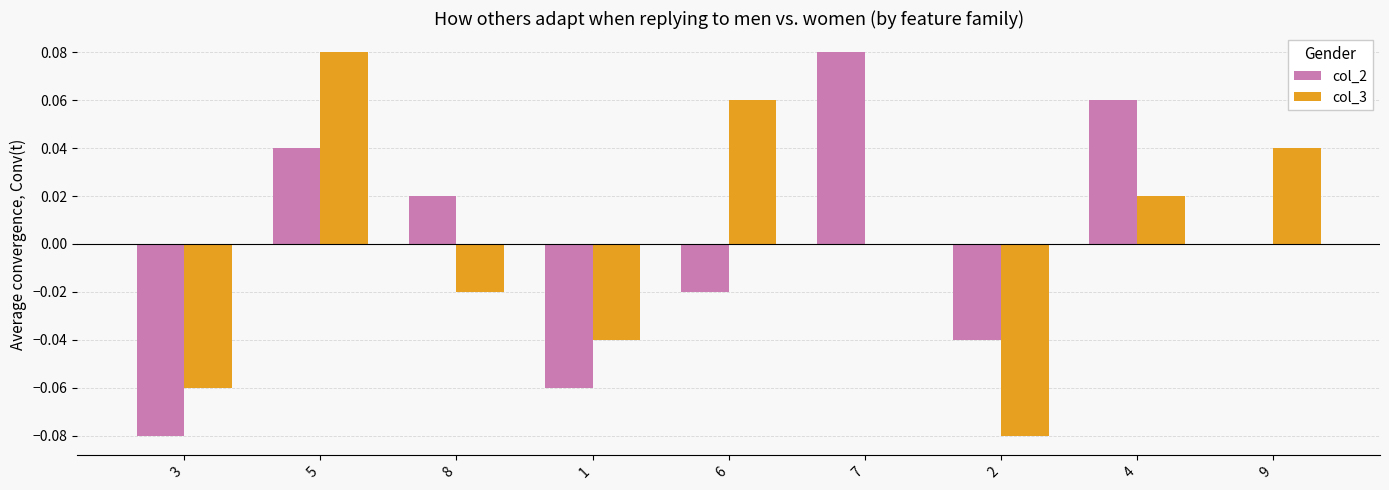

Is it true that col_2 equals -0.1 at 2?

False